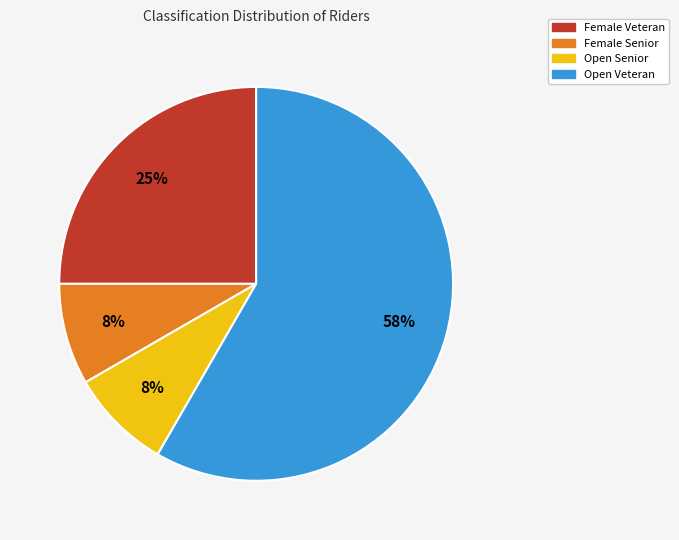

How many slices are in this pie chart?

4